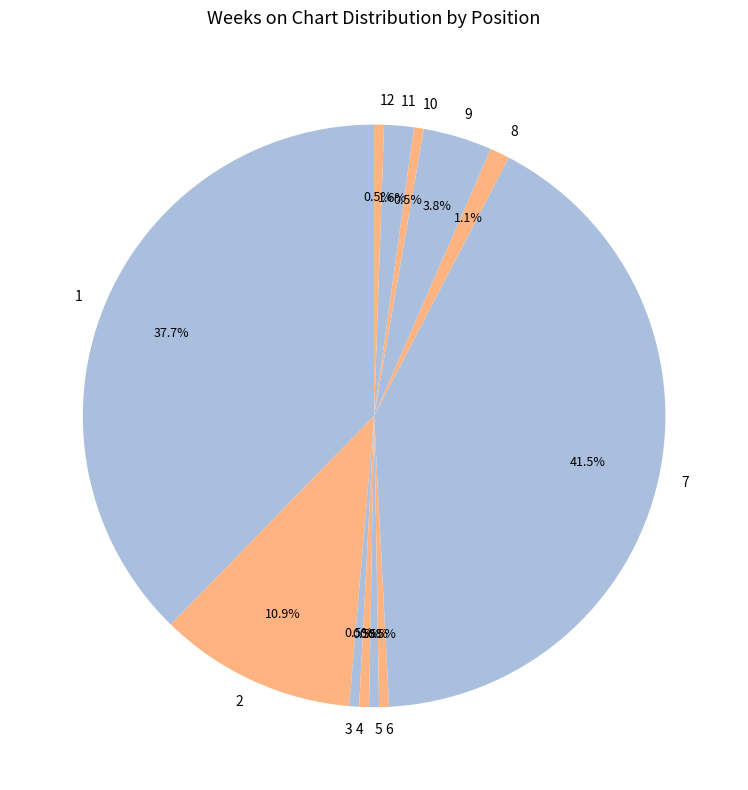

Which slice is the smallest?

3